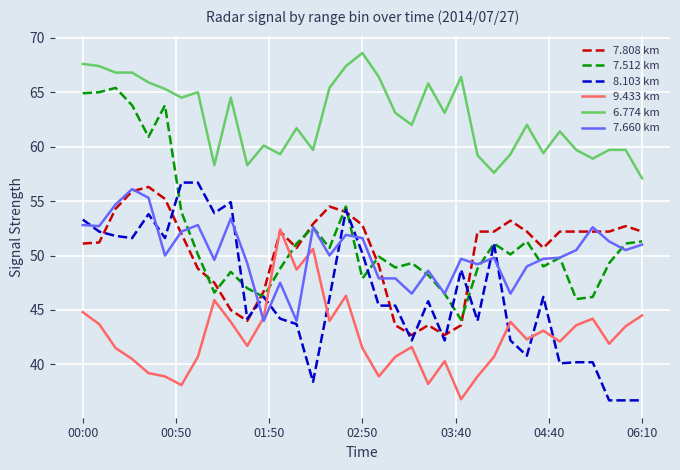

Which series has the largest total across all categories?

6.774 km